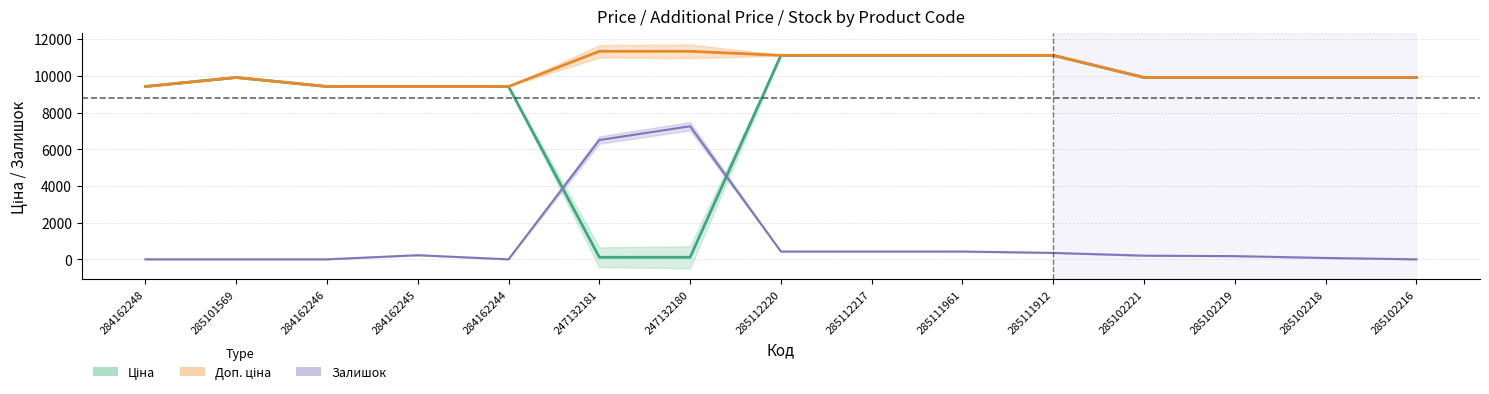

What is the difference between the Залишок values at 285112220 and 285102216?

425.0